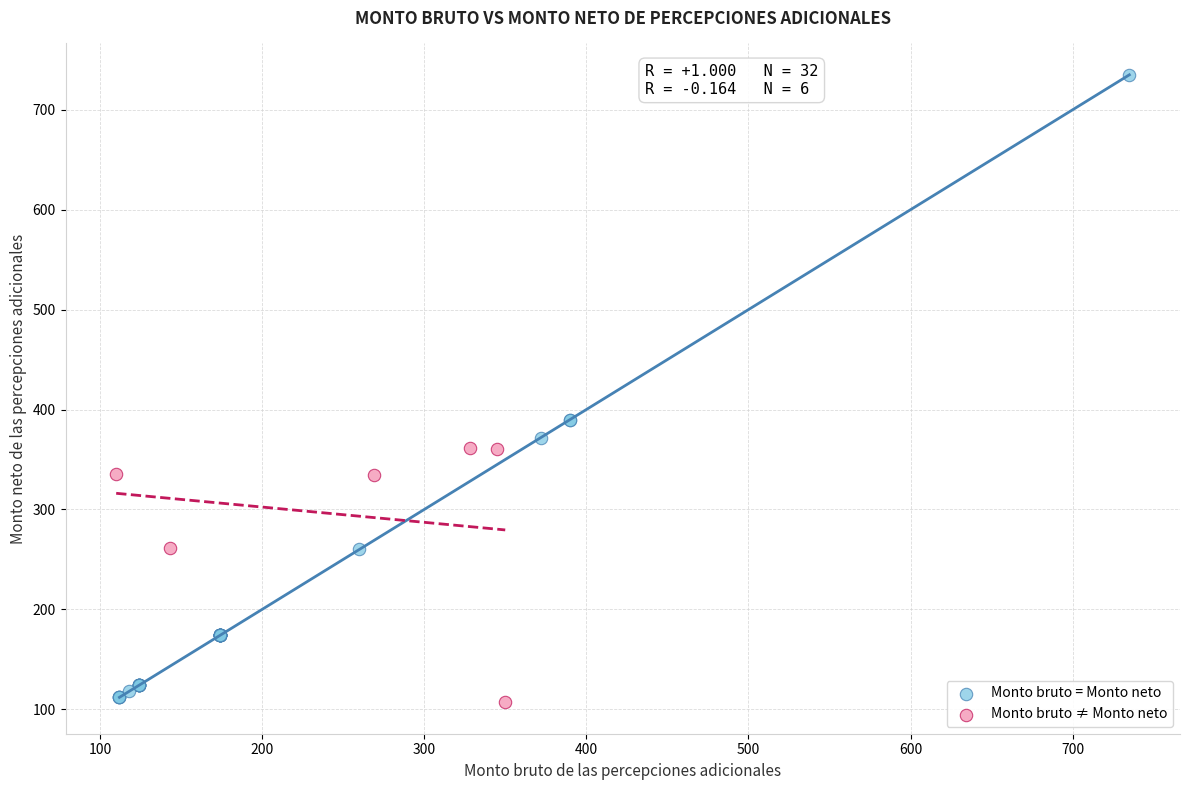

Which series reaches the maximum Y coordinate?

Monto bruto = Monto neto